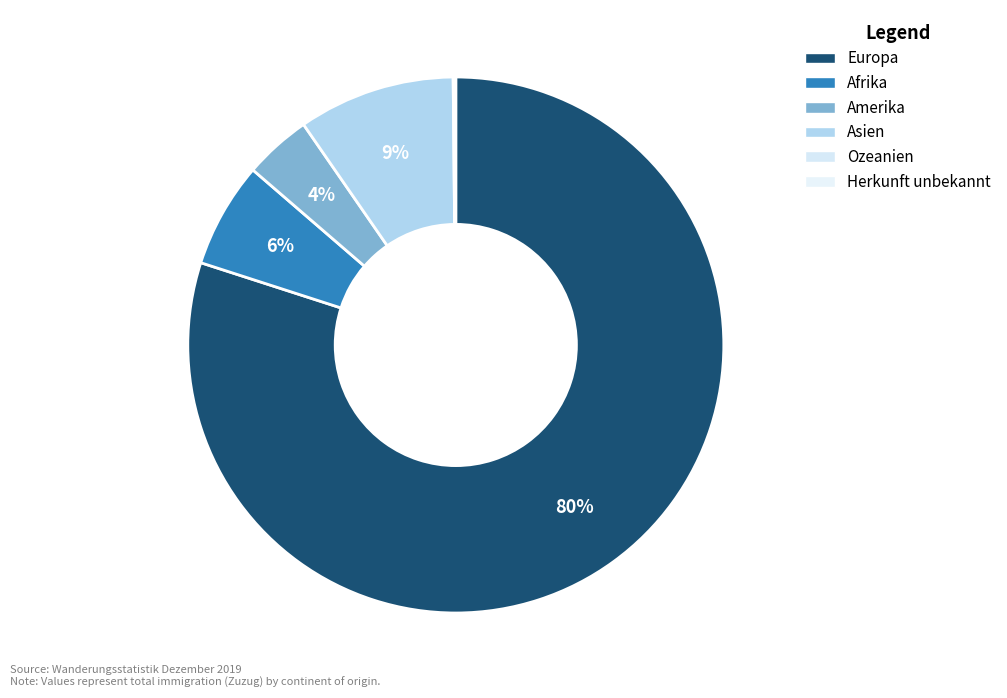

Which has a higher value, Afrika or Herkunft unbekannt?

Afrika